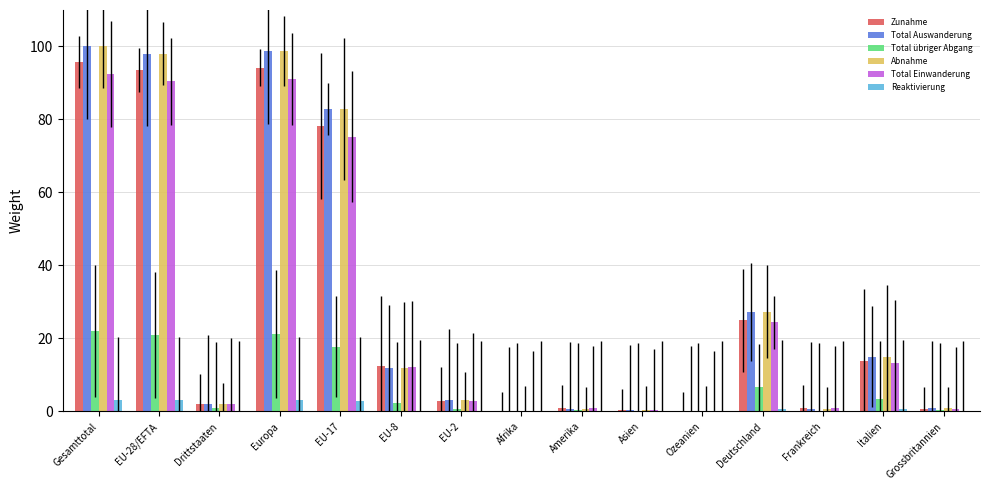

Between EU-8 and EU-2, which series saw the biggest shift?

Zunahme